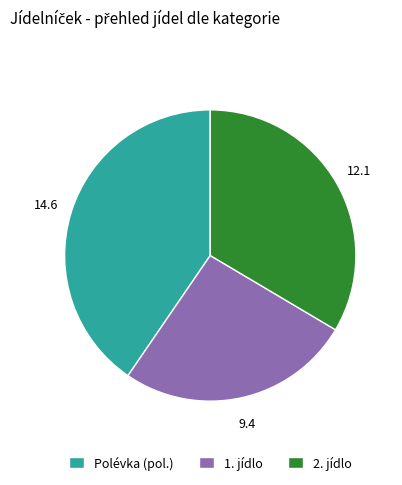

Count the number of slices in the pie.

3